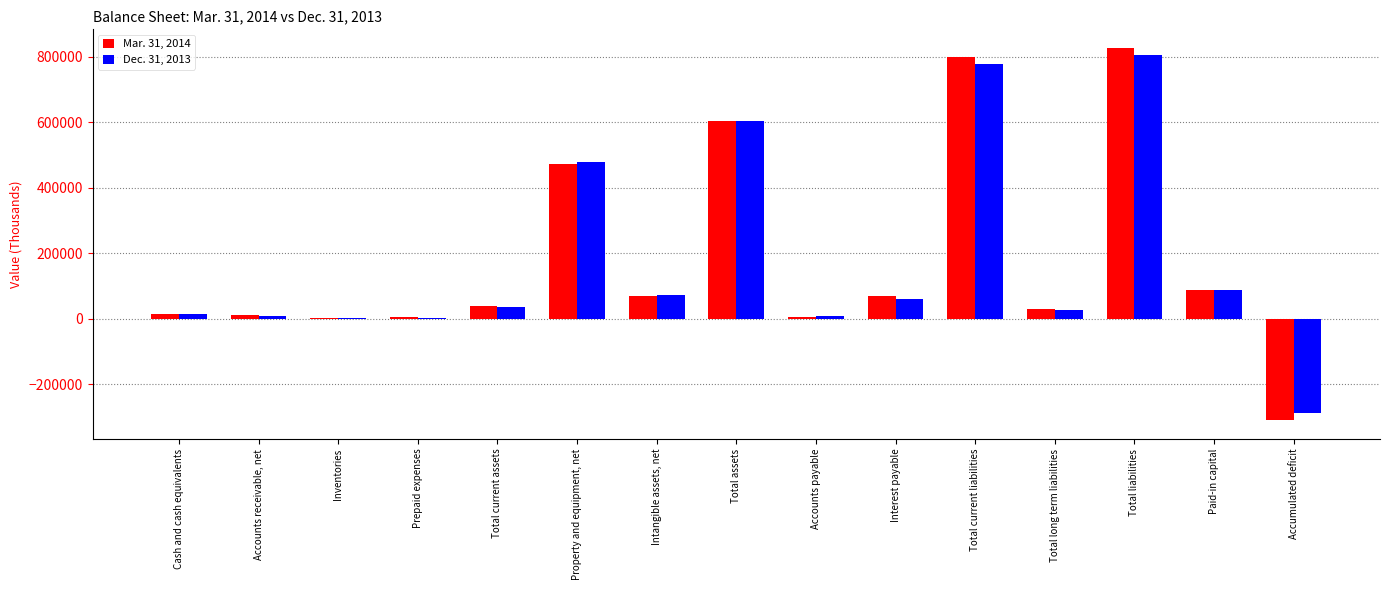

The value of Dec. 31, 2013 at Total long term liabilities is 27320. True or false?

True